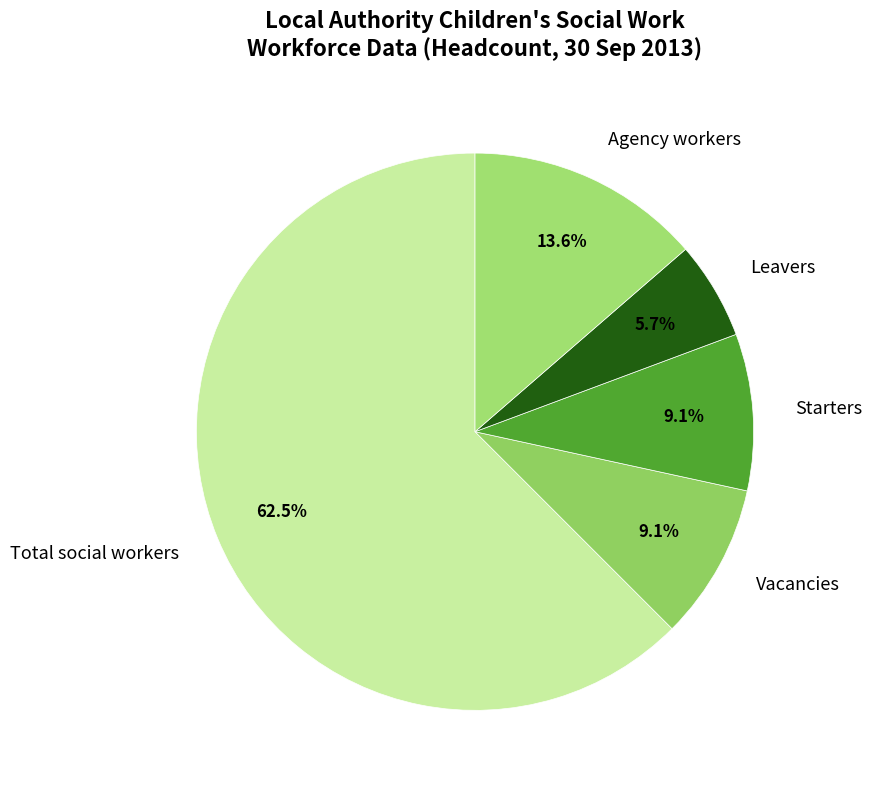

Which has a higher value, Total social workers or Starters?

Total social workers